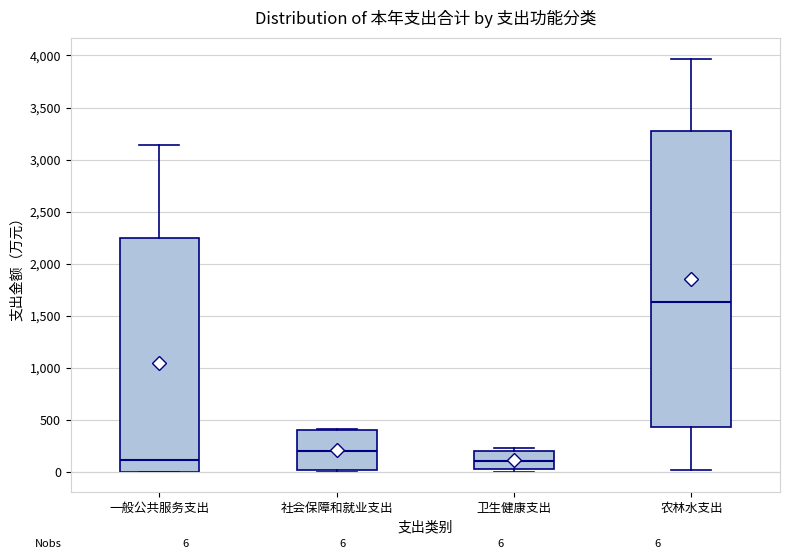

Comparing the boxes themselves (not the whiskers), which one is the tallest?

农林水支出